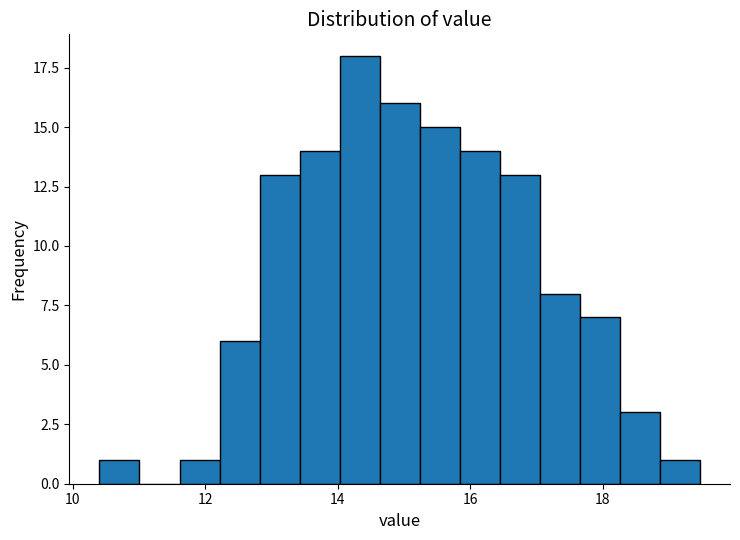

Around what value on the x-axis is the tallest bar? Give the approximate position of its centre, as read against the axis.

14.4